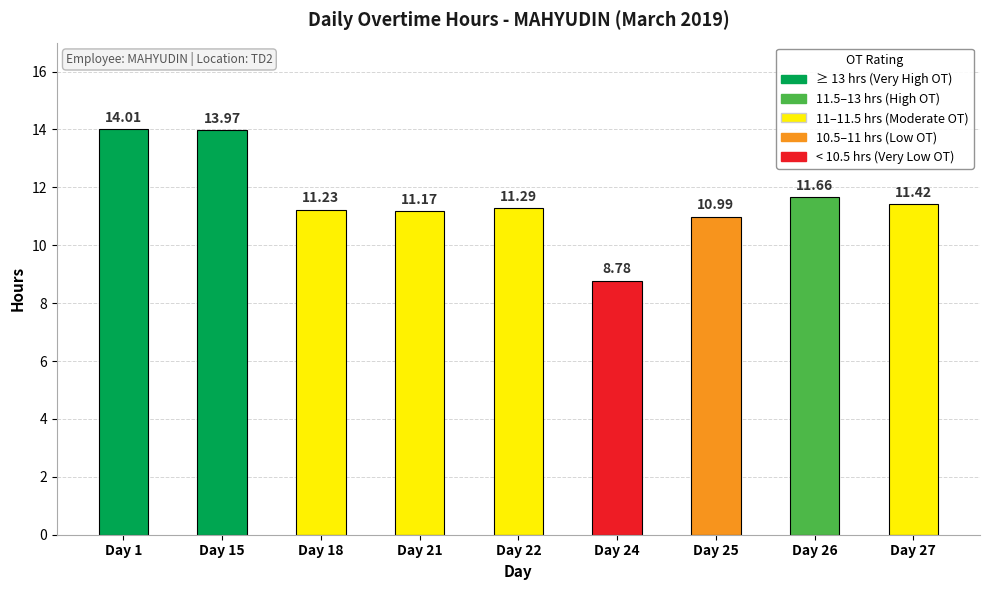

What is the sum of the values at Day 24 and Day 25?

19.8